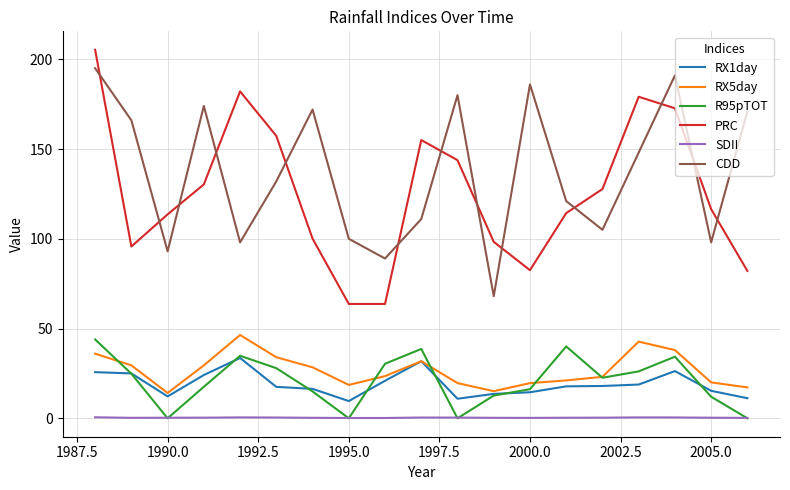

Which series has the largest total across all categories?

CDD